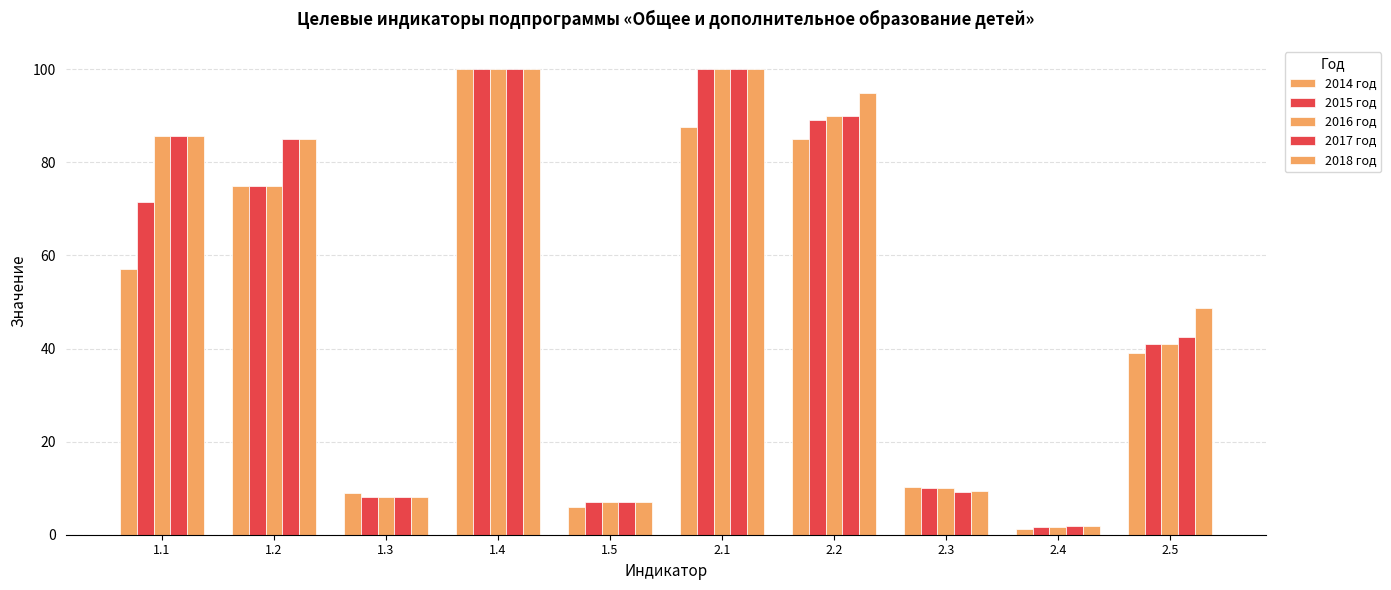

What is the value of the 2015 год bar at the 7th from the left?

89.0